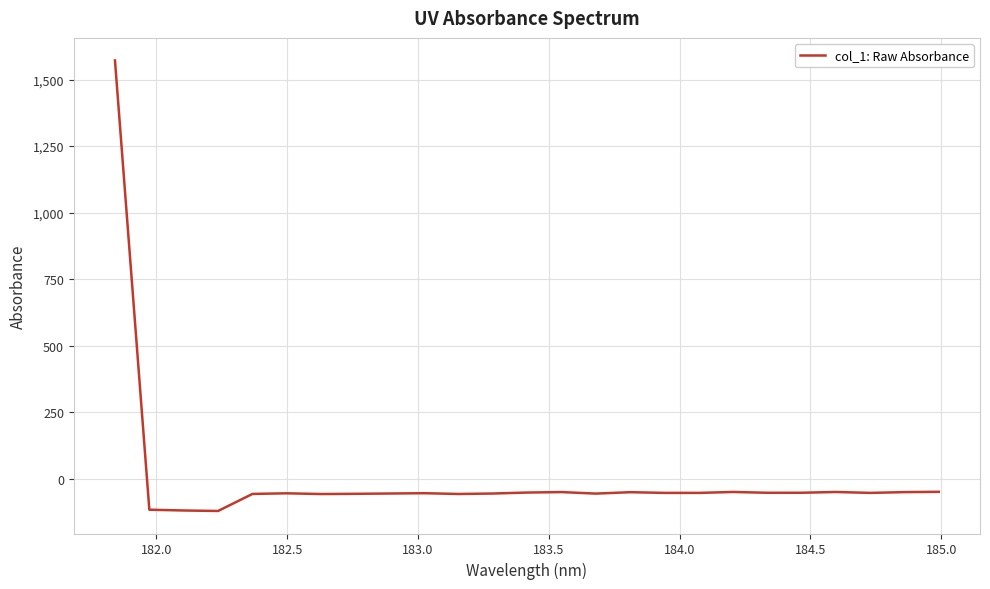

What is the greatest value displayed?

1571.8